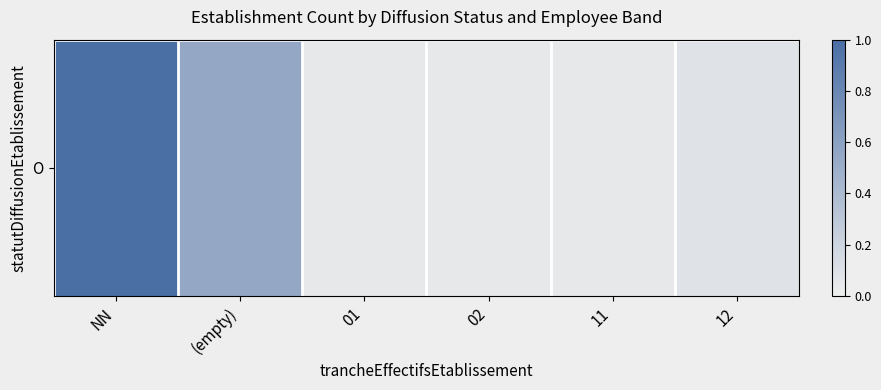

At which label is the value closest to 0?

01